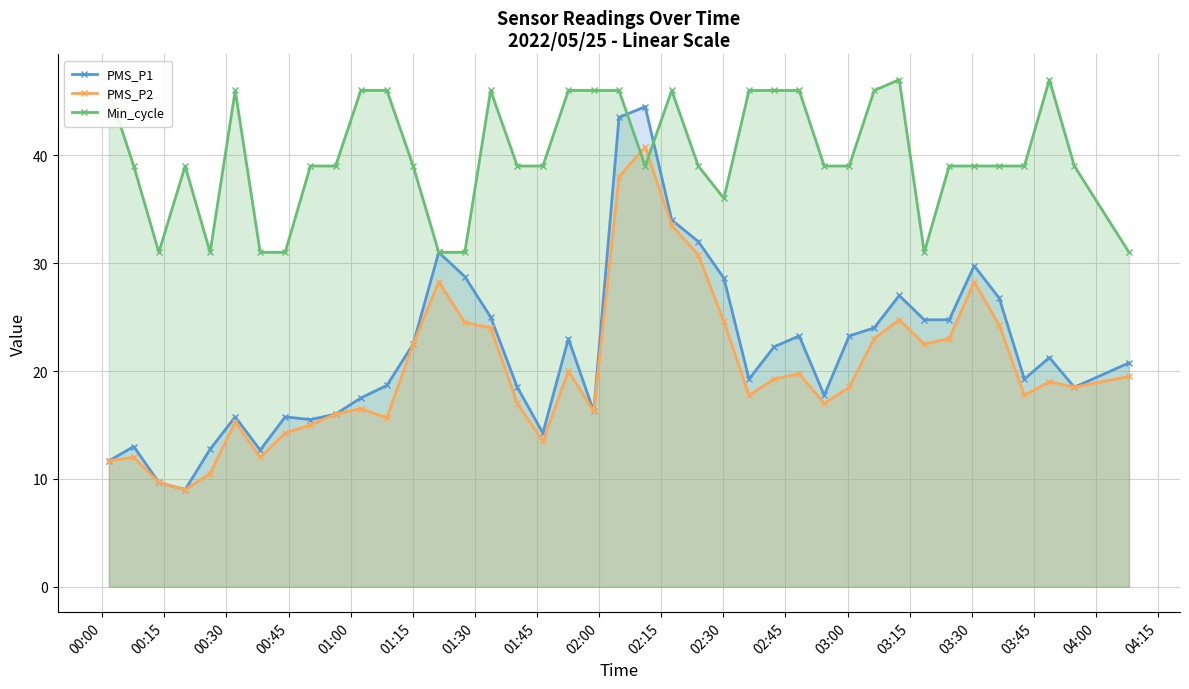

List the series in order of their peak value, highest first.

Min_cycle, PMS_P1, PMS_P2